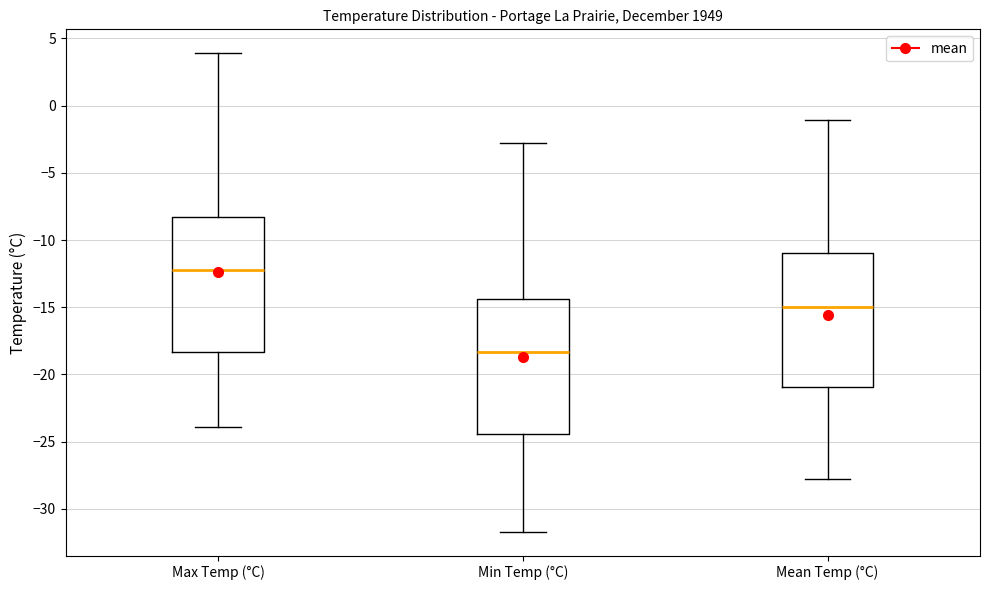

Which box's median line is the highest?

Max Temp (°C)